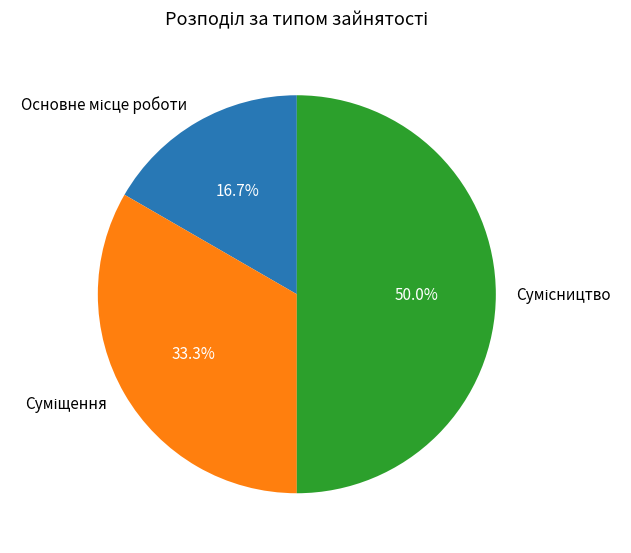

To the nearest percent, what is the average slice percentage?

33%